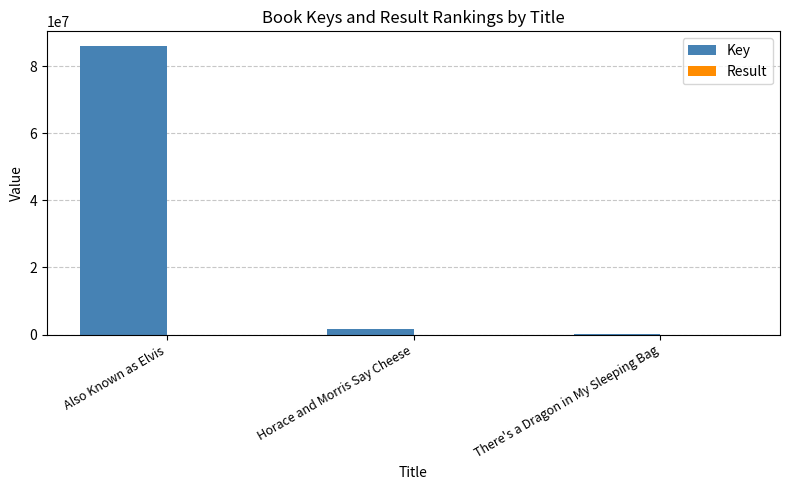

Which label corresponds to the largest value in the chart?

Also Known as Elvis